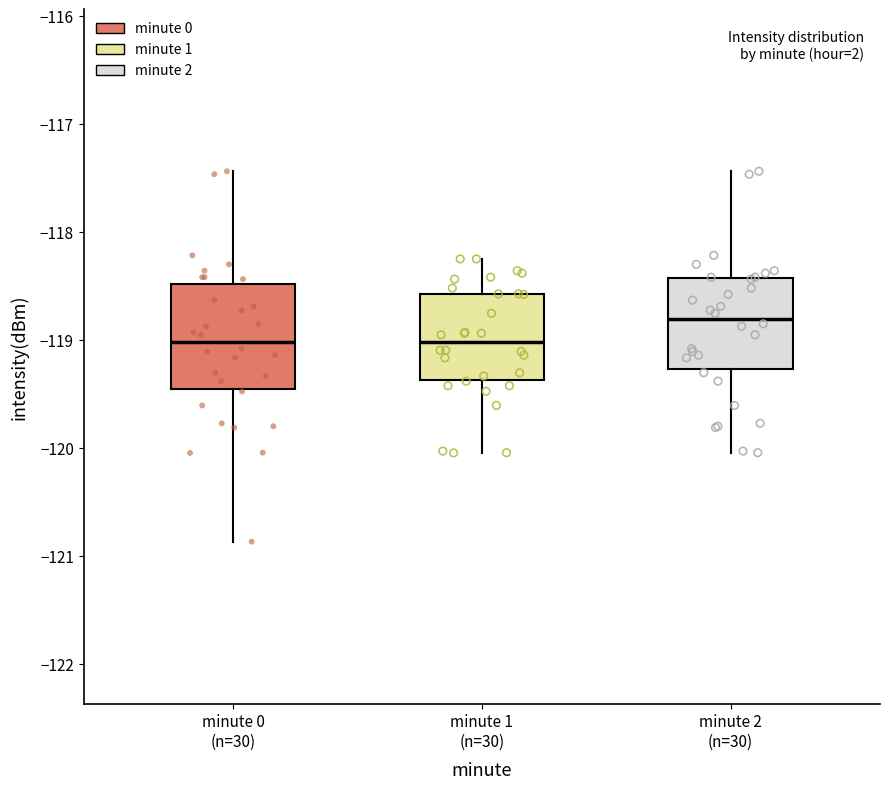

Where is the lower edge of the box for minute 1 (n=30) on the y-axis? The values are not printed on the chart, so give them approximately, as read against the axis.

-119.4